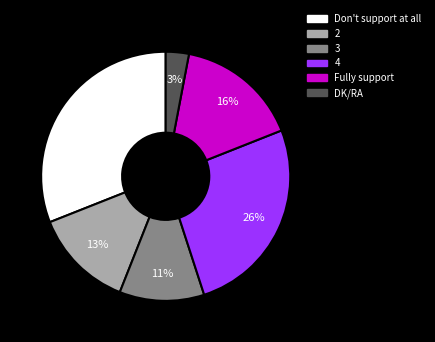

What is the ratio of the value at 4 to the value at 3?

2.4